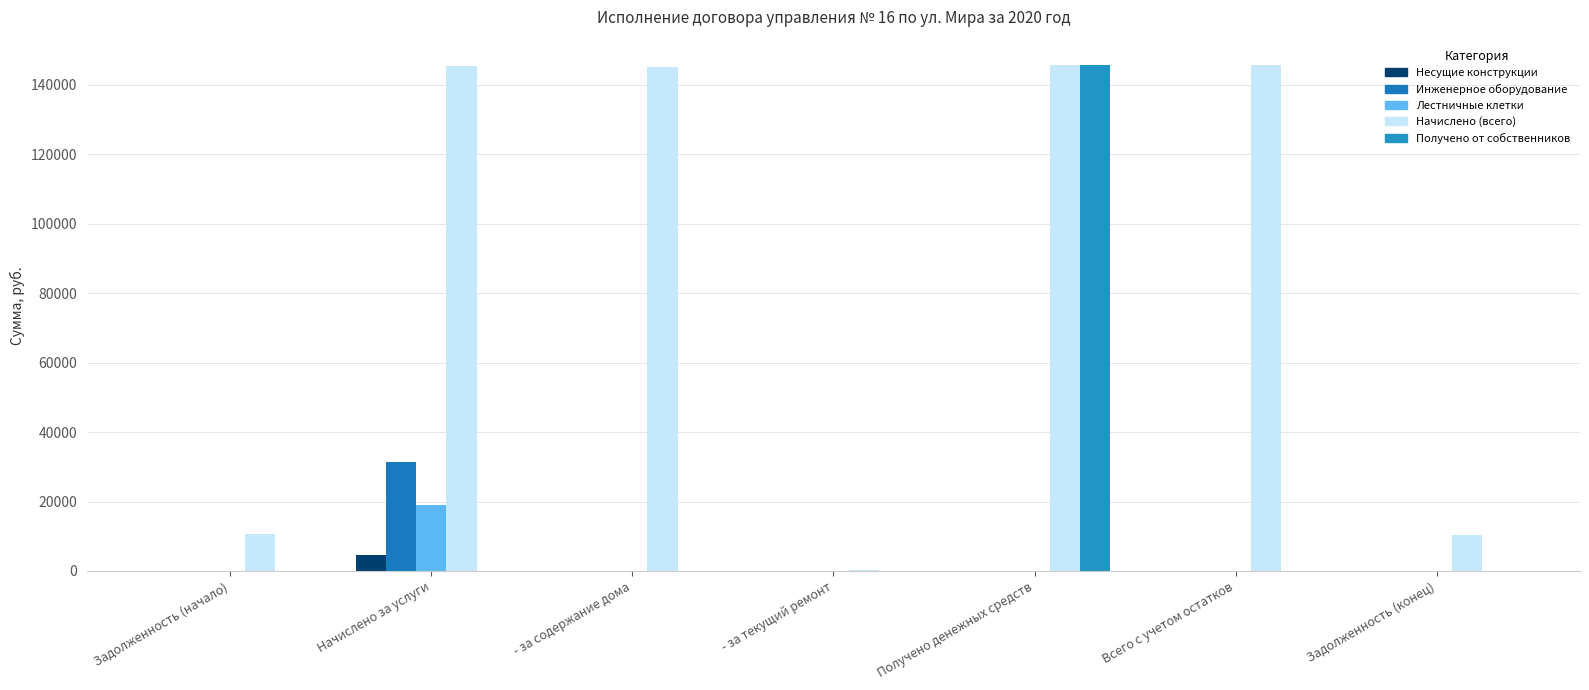

How many data points does each series have?

7